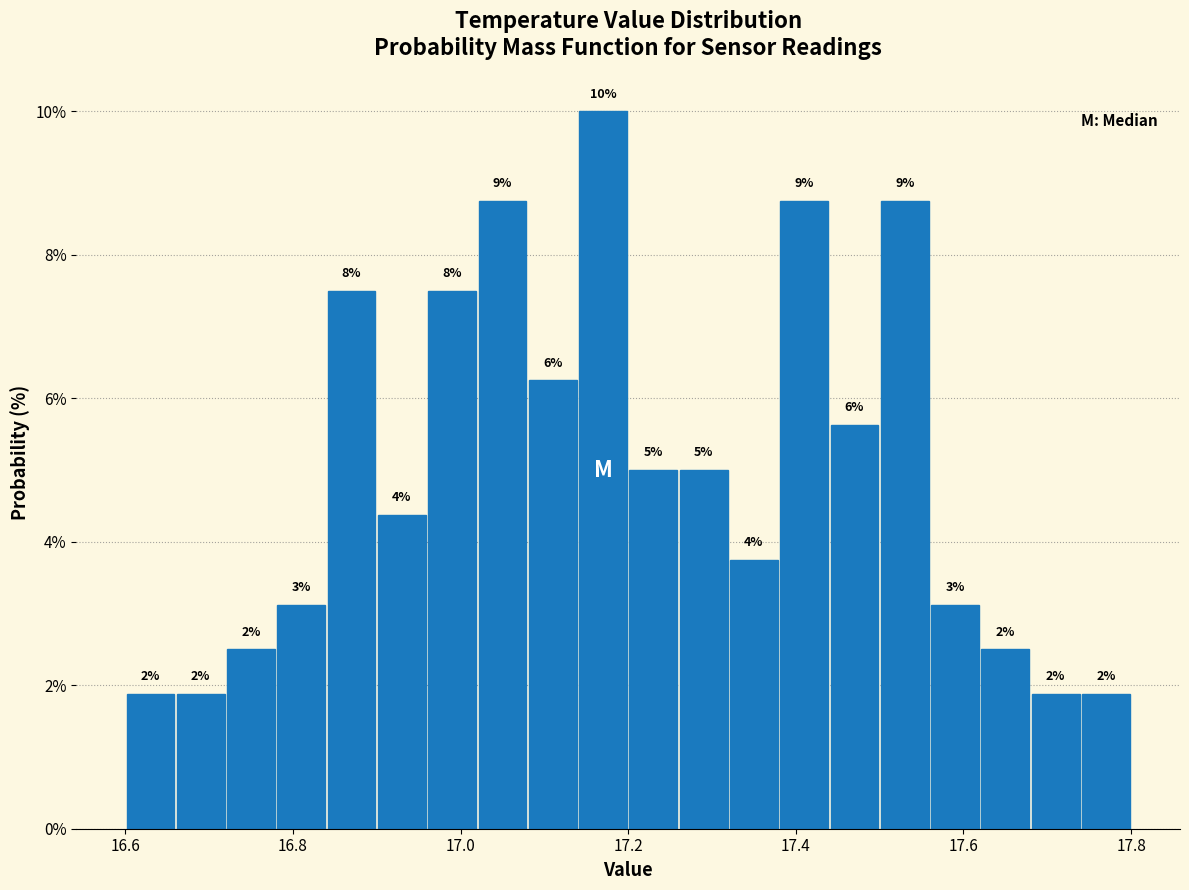

Around what value on the x-axis is the tallest bar? Give the approximate position of its centre, as read against the axis.

17.18